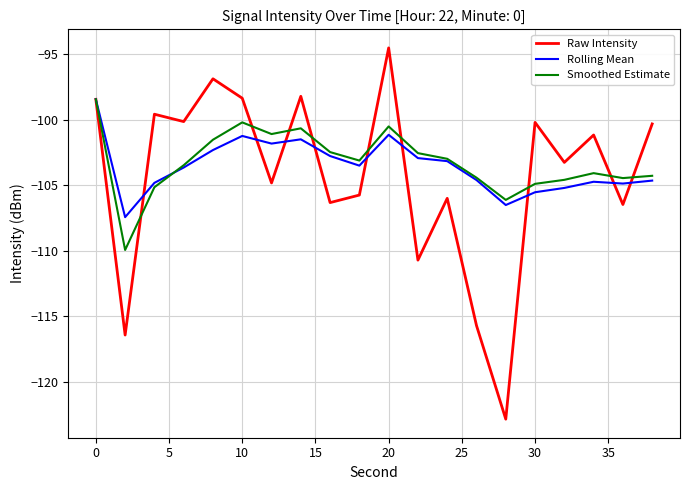

Which series has the widest spread of values?

Raw Intensity